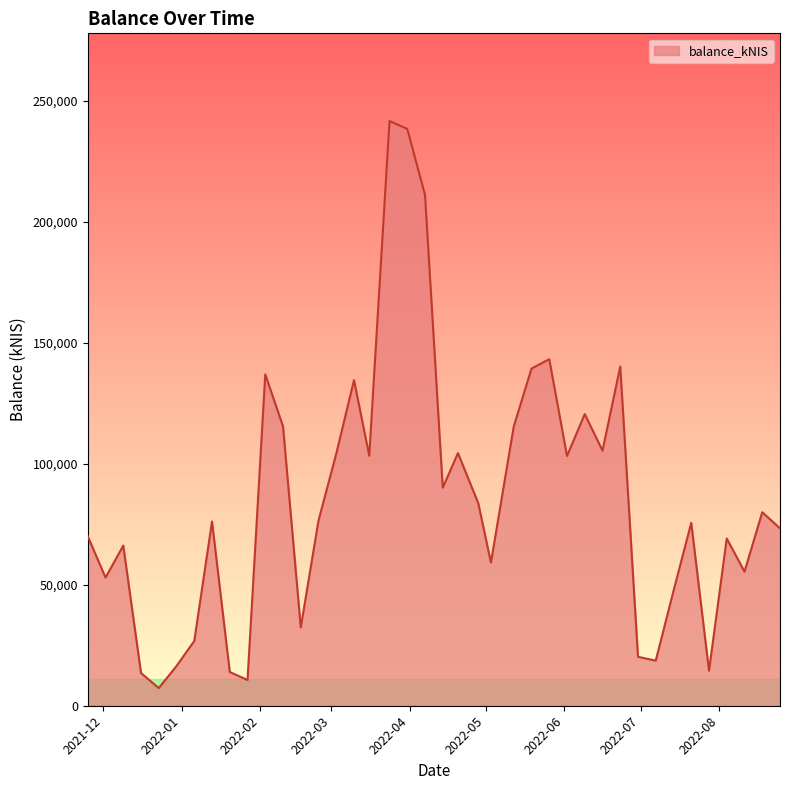

What is the maximum value shown in the chart?

241629.1